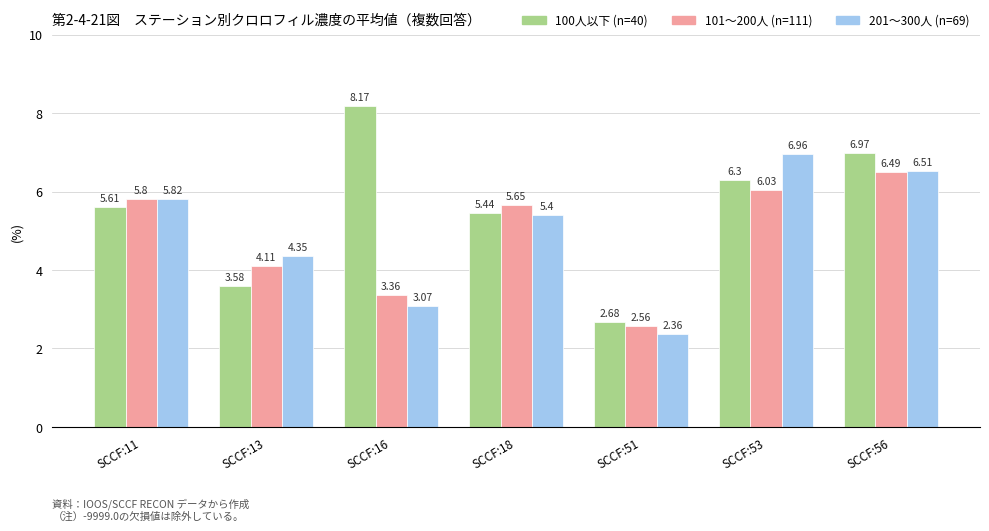

Rank the categories by 101〜200人 (n=111) value from highest to lowest.

SCCF:56, SCCF:53, SCCF:11, SCCF:18, SCCF:13, SCCF:16, SCCF:51